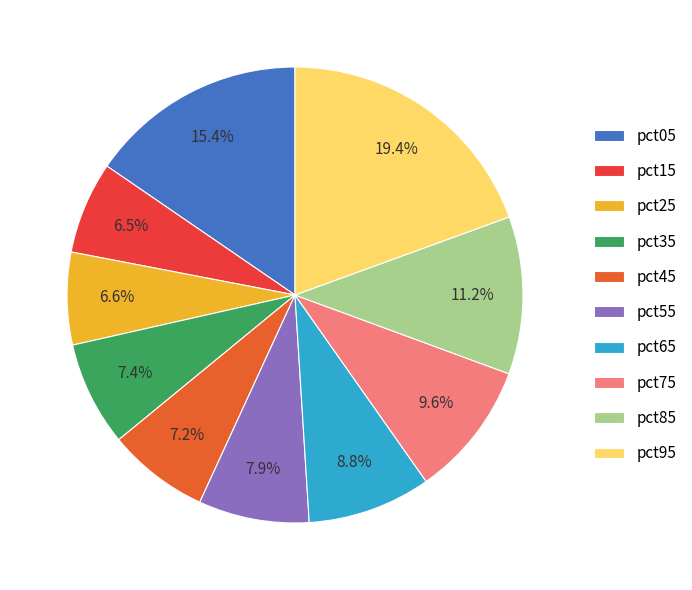

What percentage is the pct85 slice, to the nearest percent?

11%